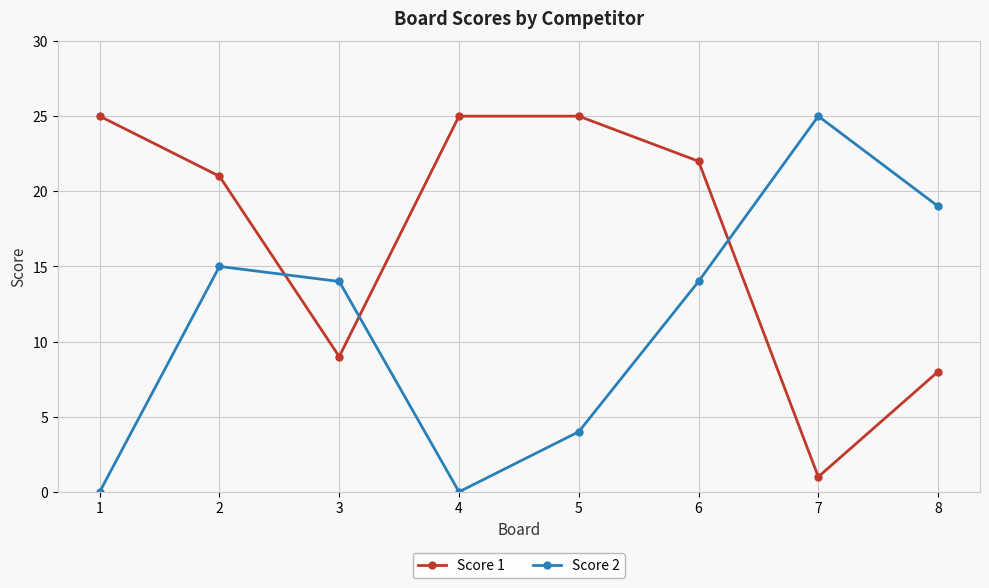

What are all the series names shown in the legend?

Score 1, Score 2